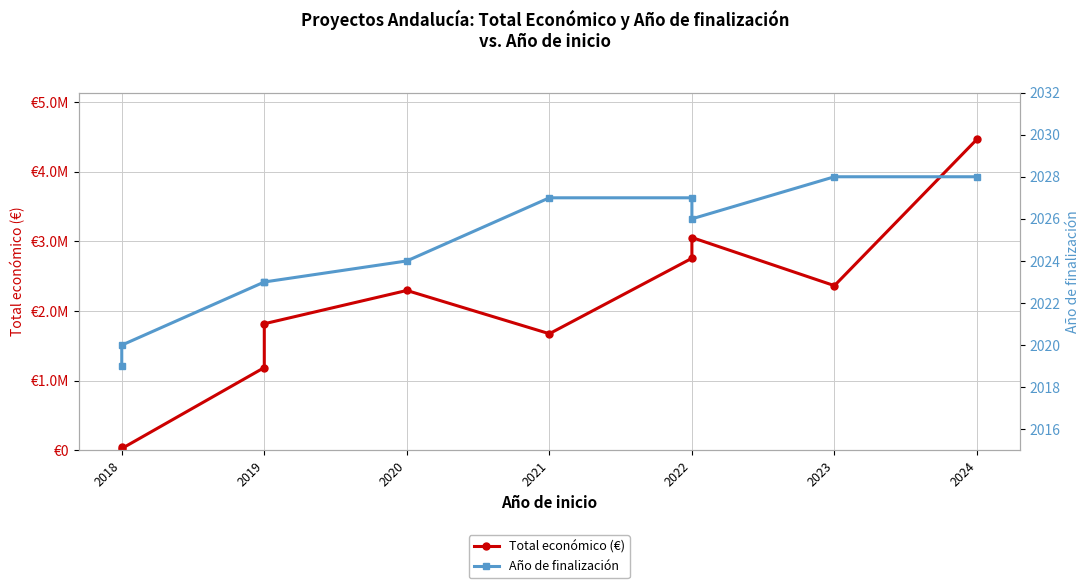

Which series has the largest total across all categories?

Total económico (€)